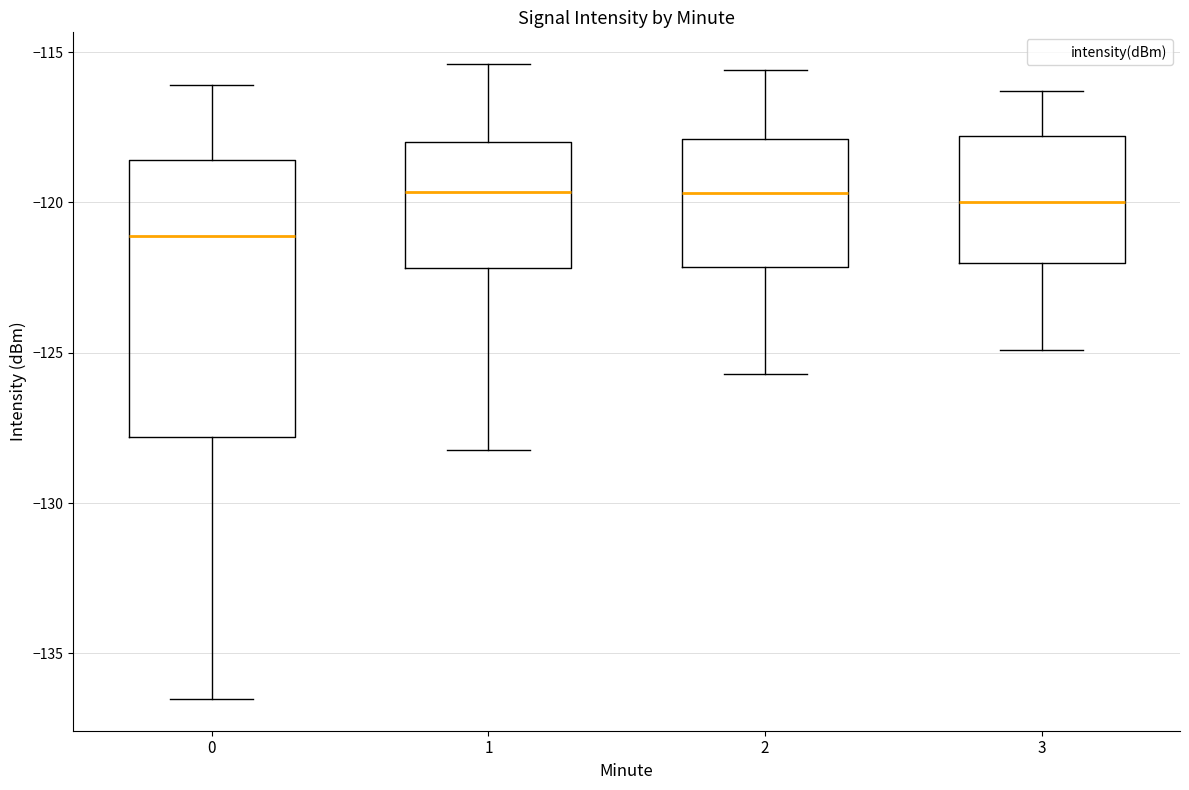

Reading left to right, read every box against the y-axis: the position of its median line, the range the box covers, and the ends of its whiskers. The values are not printed on the chart, so give them approximately, as read against the axis.

0: median -121.0, box -128.0 to -118.5, whiskers -136.5 to -116.0
1: median -119.5, box -122.0 to -118.0, whiskers -128.0 to -115.5
2: median -119.5, box -122.0 to -118.0, whiskers -125.5 to -115.5
3: median -120.0, box -122.0 to -118.0, whiskers -125.0 to -116.5